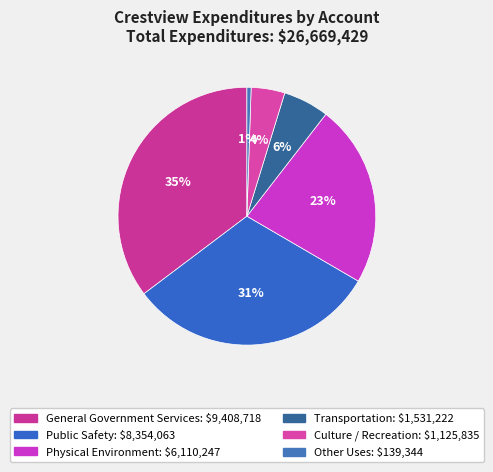

Does any single category account for the majority?

No